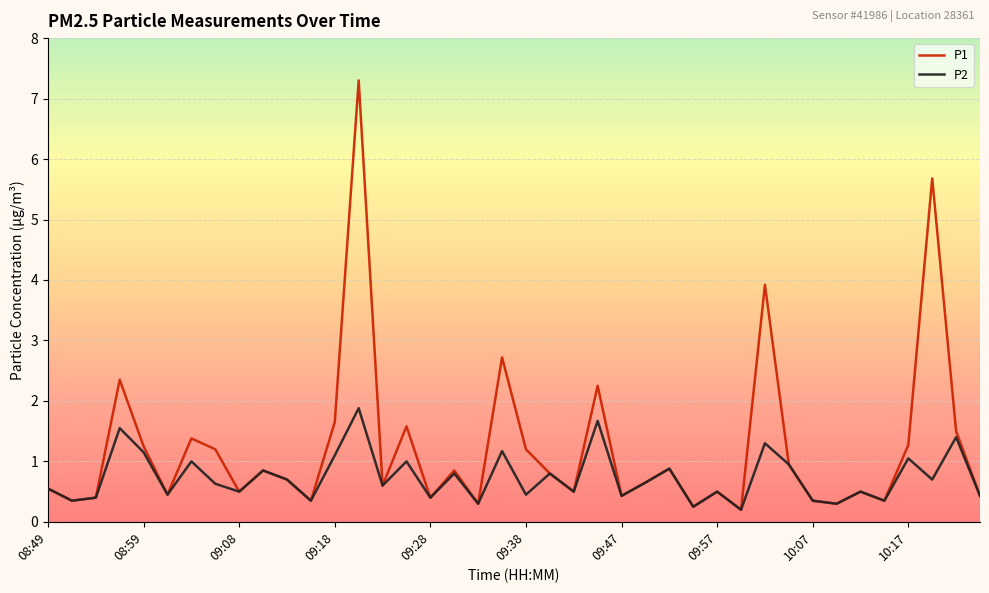

Which series has the largest total across all categories?

P1